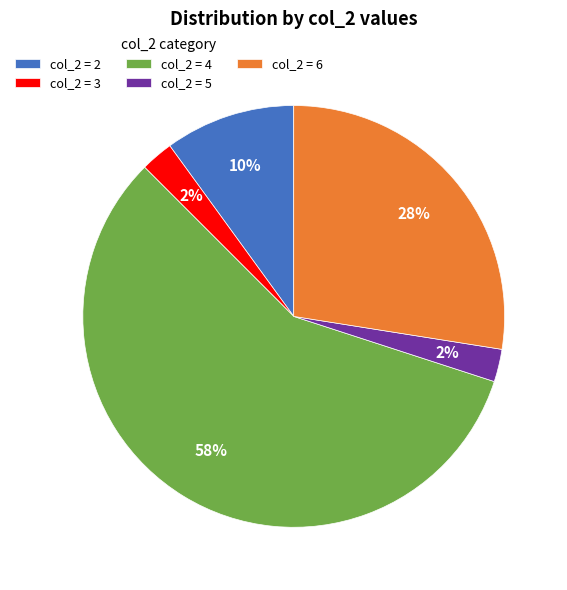

Combined, do col_2 = 4 and col_2 = 5 account for over 50%?

Yes